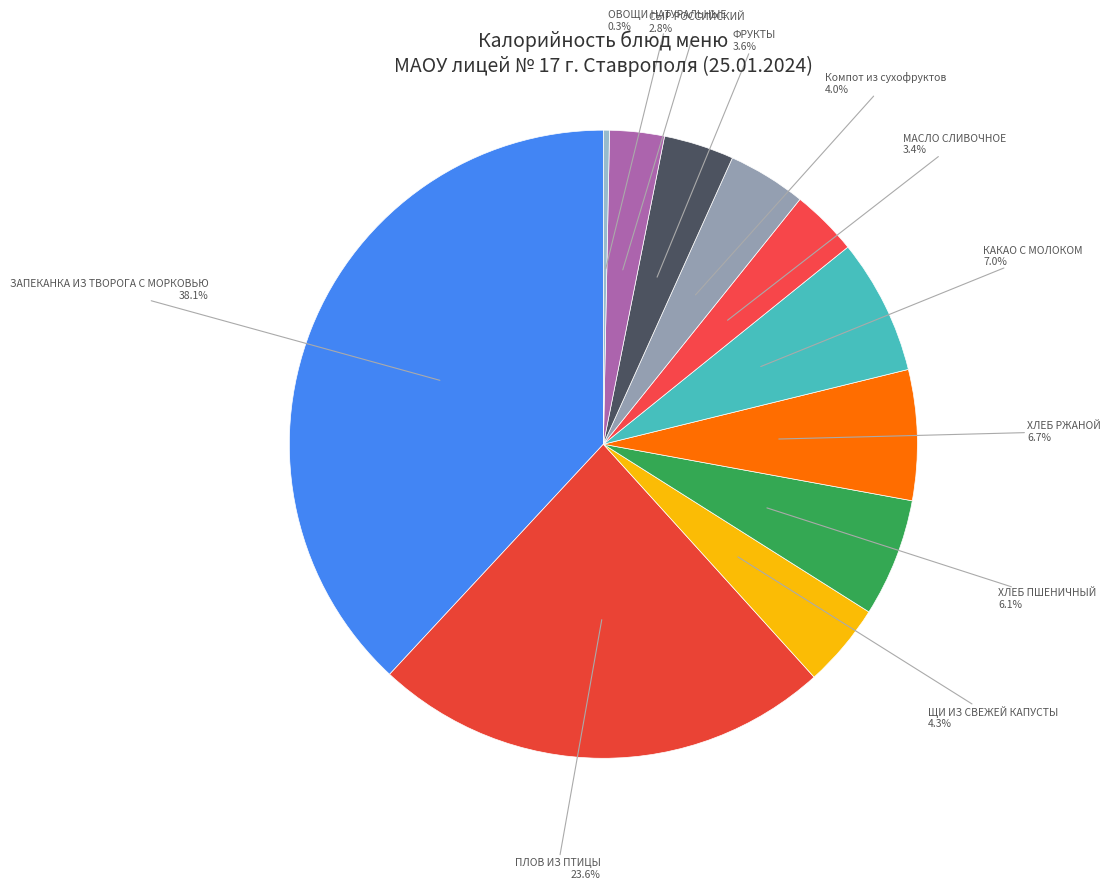

Is there a majority slice in this chart?

No